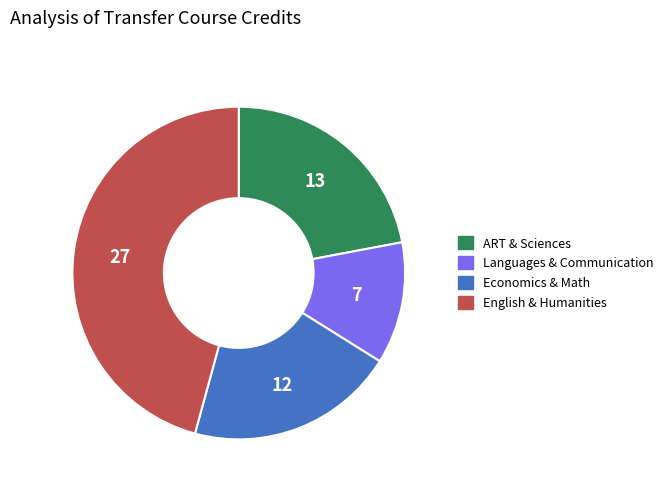

How many slices are in this pie chart?

4